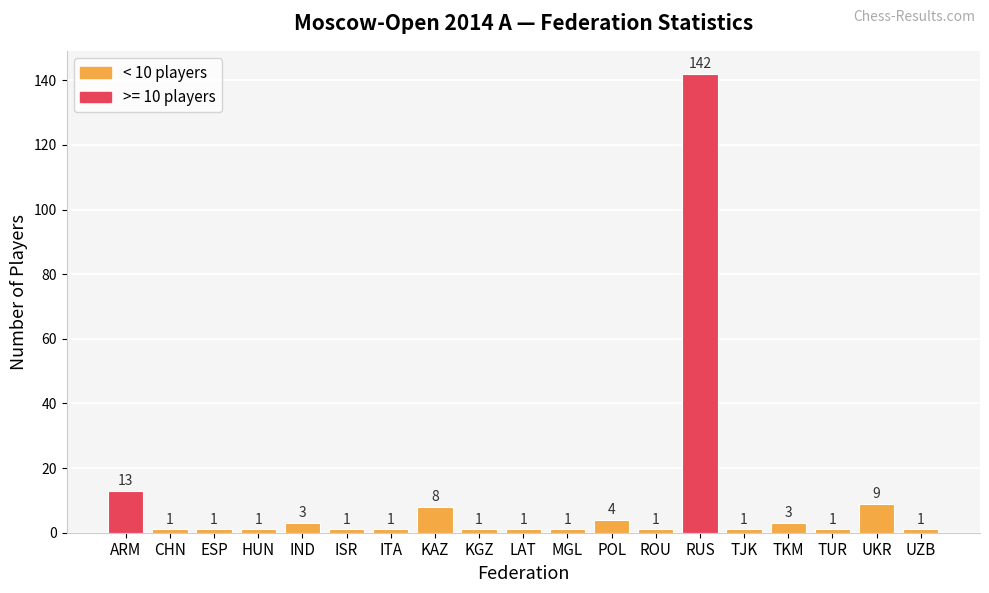

Are the bars grouped side by side (vs. stacked)?

No